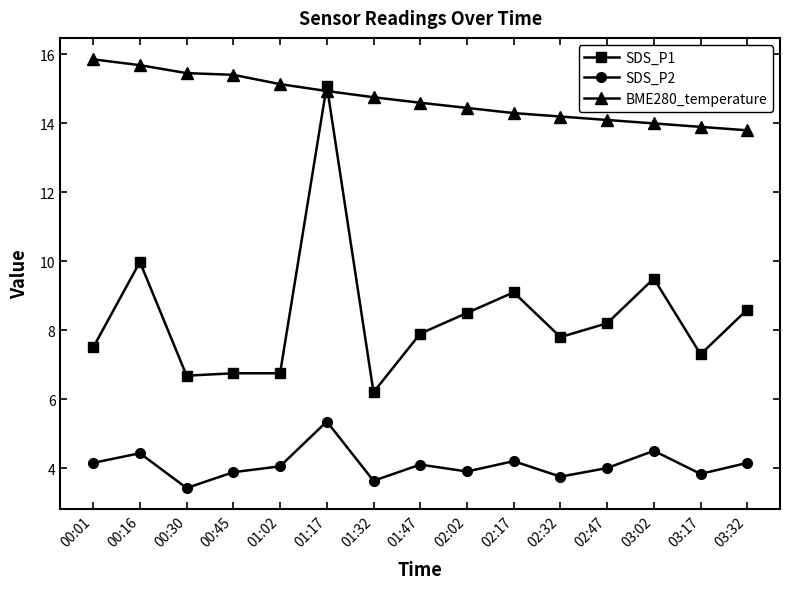

Rank the series by their average value, from lowest to highest.

SDS_P2, SDS_P1, BME280_temperature